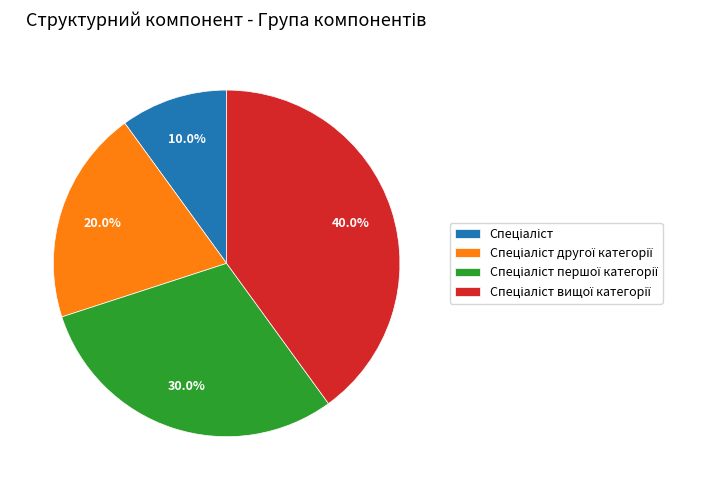

Is there any slice that represents more than half of the pie?

No